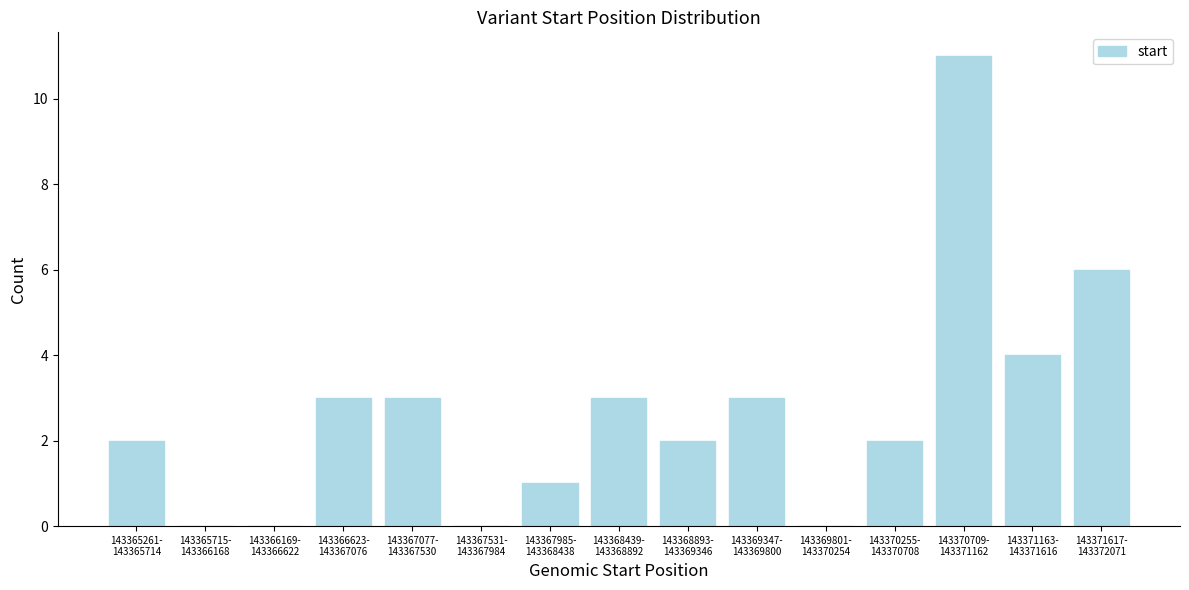

What is the maximum value shown in the chart?

11